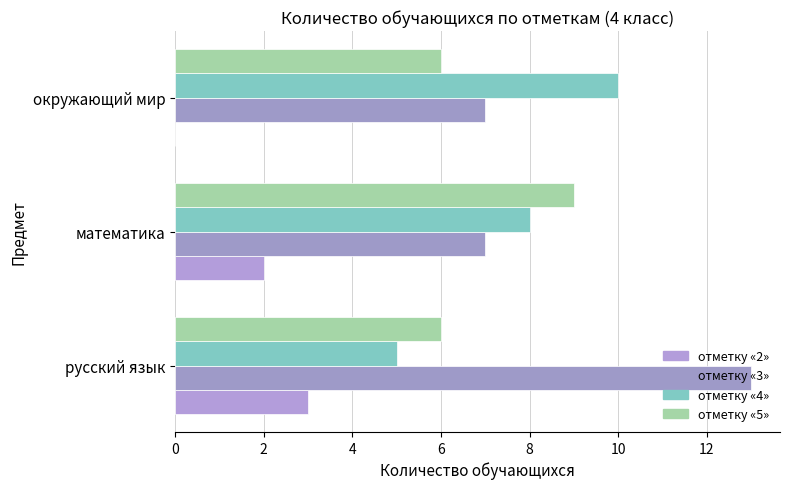

How many series are shown in this chart?

4